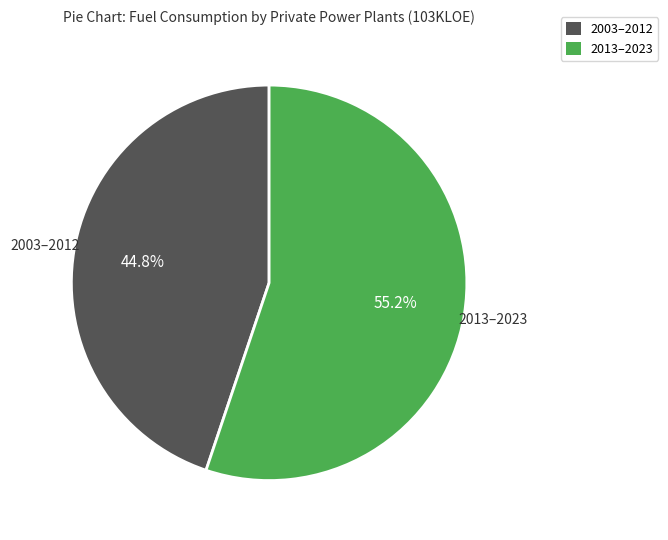

Does any single category account for the majority?

Yes